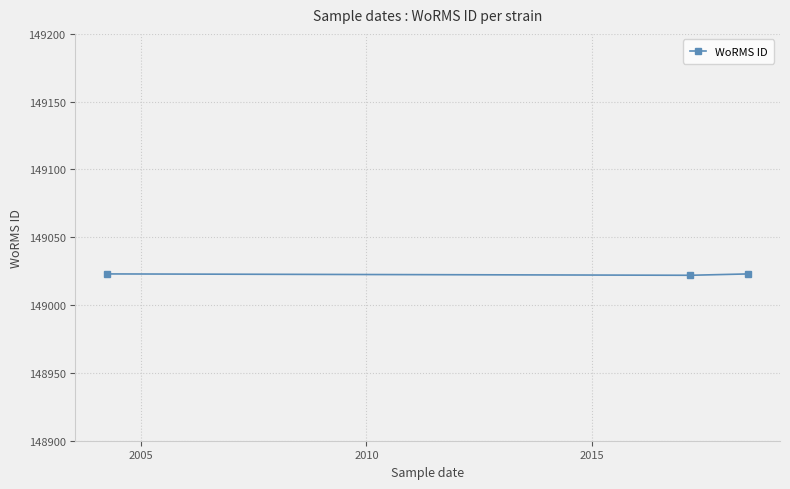

What is the value of the 1st point from the left?

149023